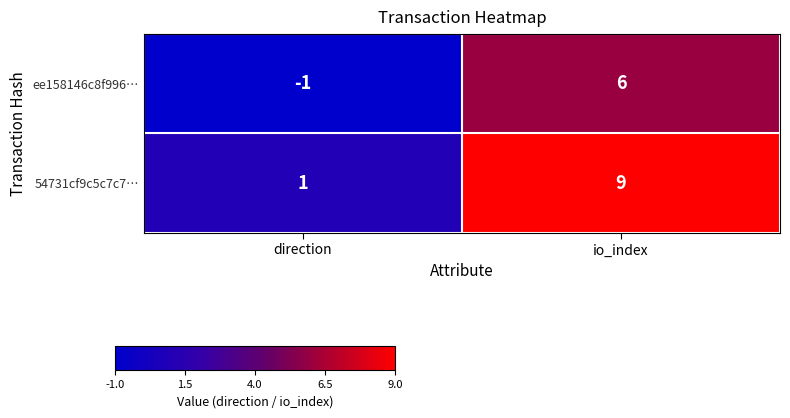

Reading left to right, transcribe all the data shown in this chart.

ee158146c8f996…: direction=-1	io_index=6
54731cf9c5c7c7…: direction=1	io_index=9